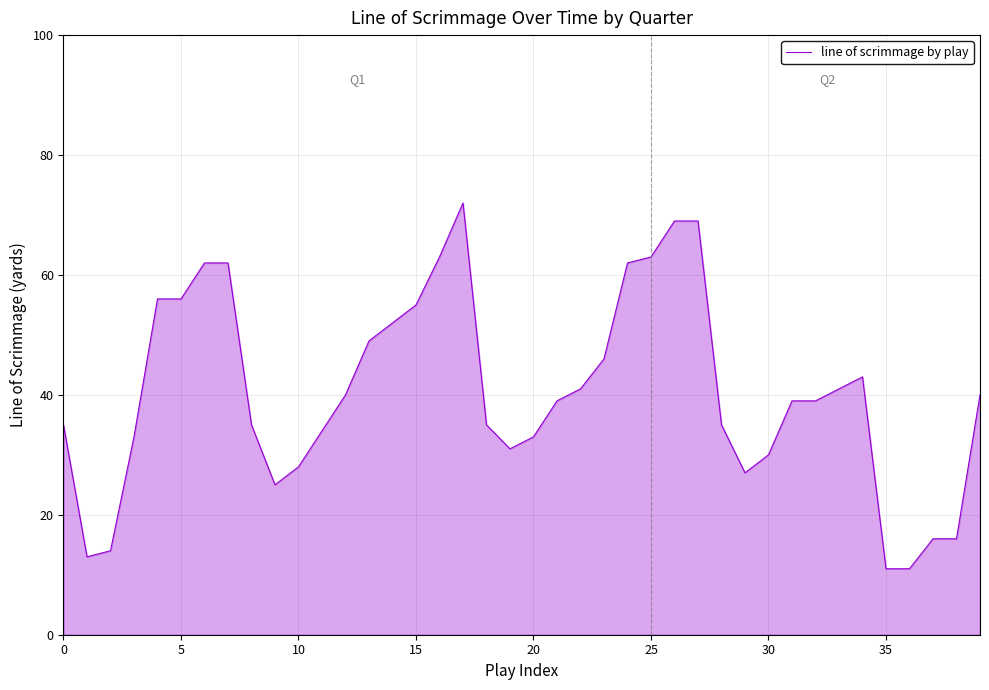

What is the maximum value shown in the chart?

72